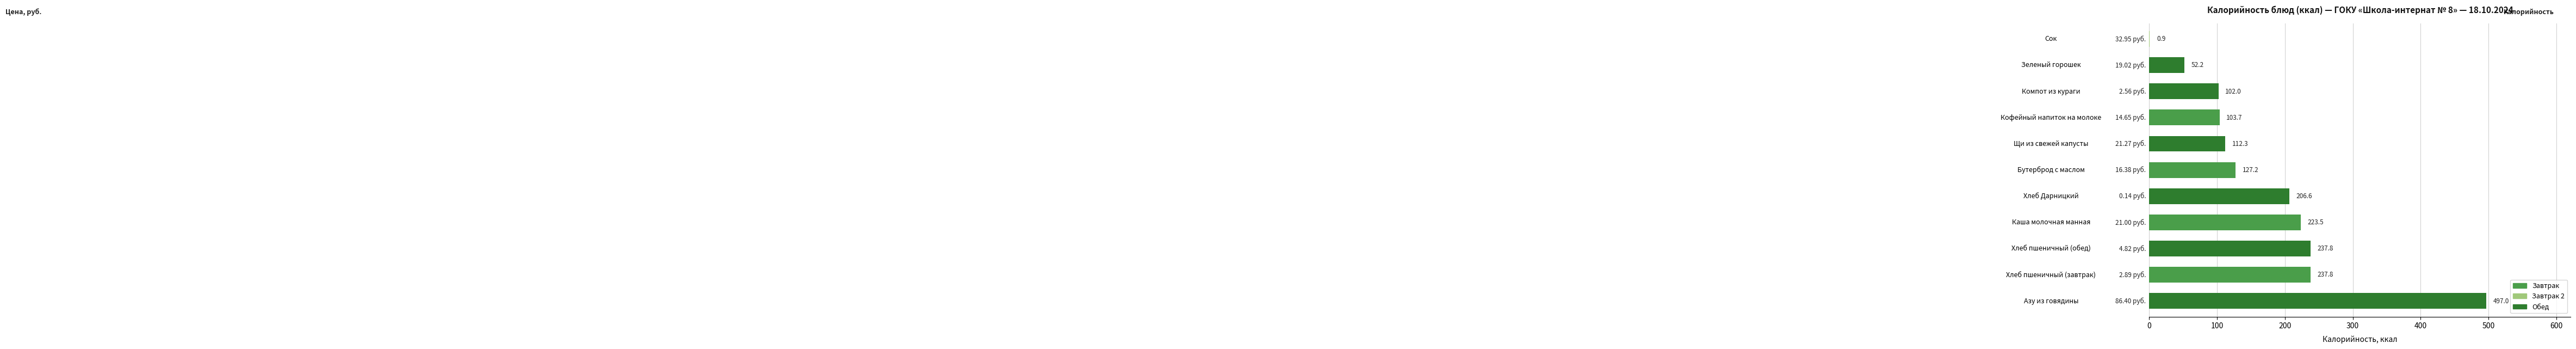

Which category has the highest value across all series?

Азу из говядины